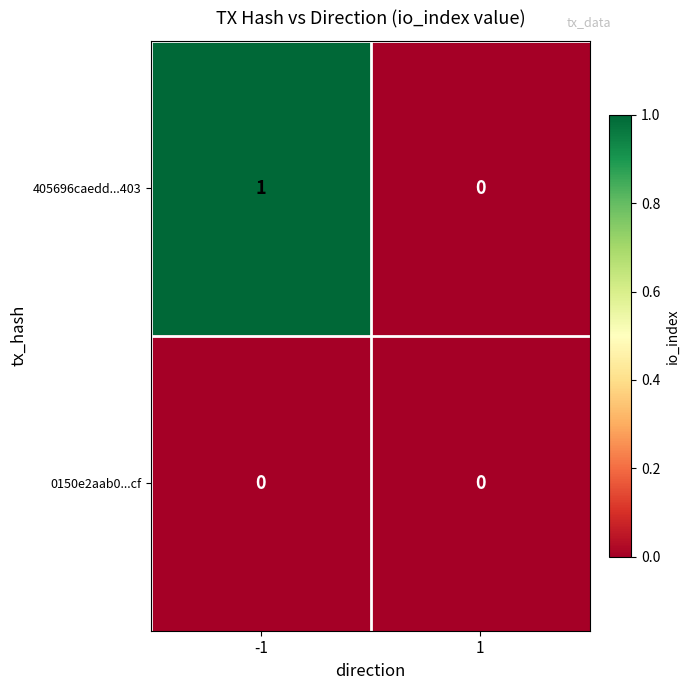

Is the value of 0150e2aab0...cf at -1 greater than the value of 405696caedd...403 at -1?

No